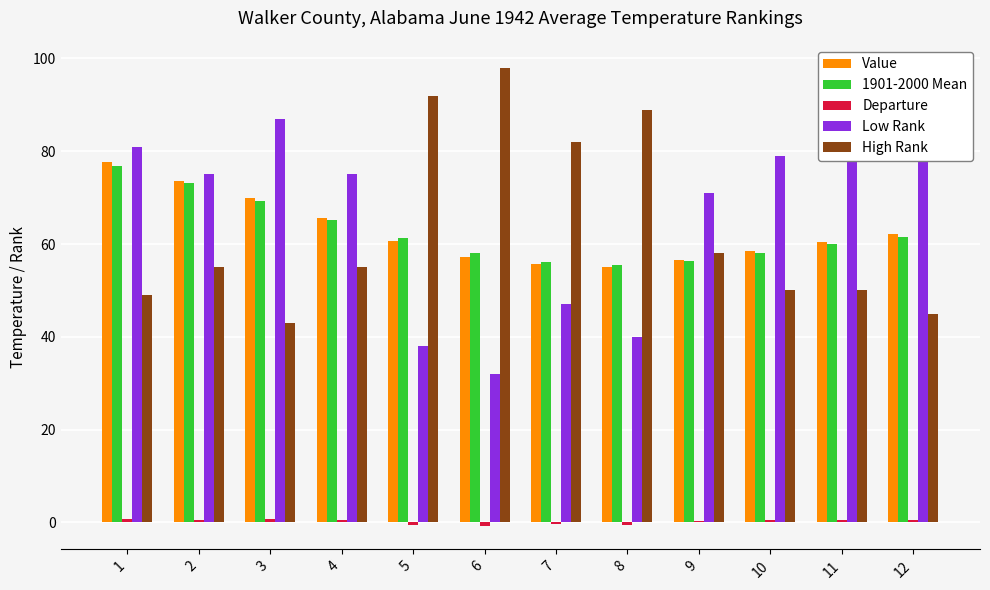

The Value series shows 37.1 at 4. True or false?

False